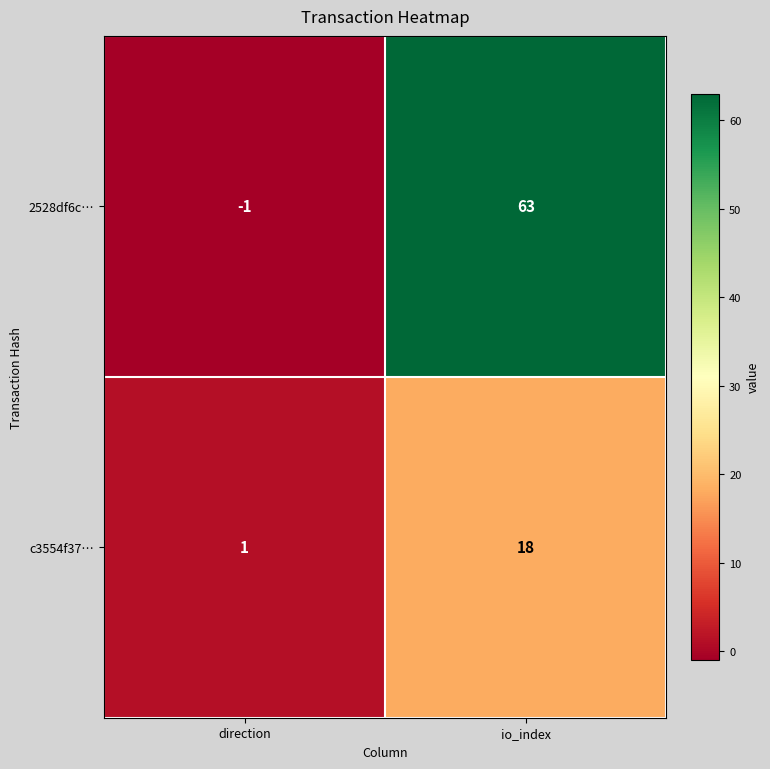

Which series changed the most between direction and io_index?

2528df6c…